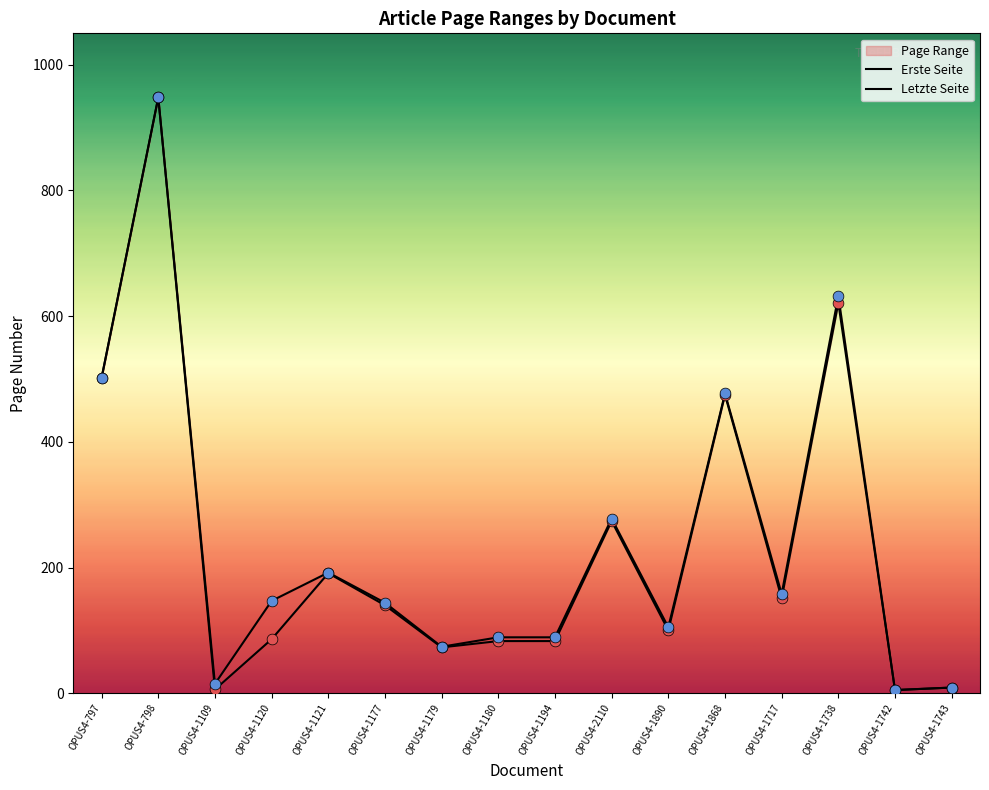

Which series contains the lowest Y value?

Erste Seite